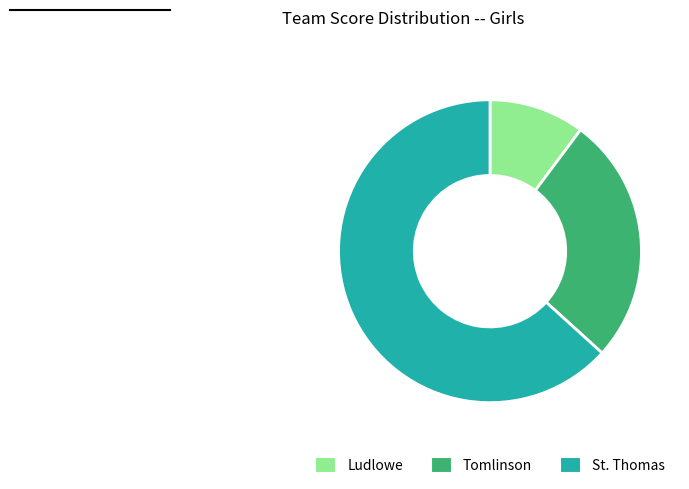

The St. Thomas slice represents 63% of the pie. True or false?

True